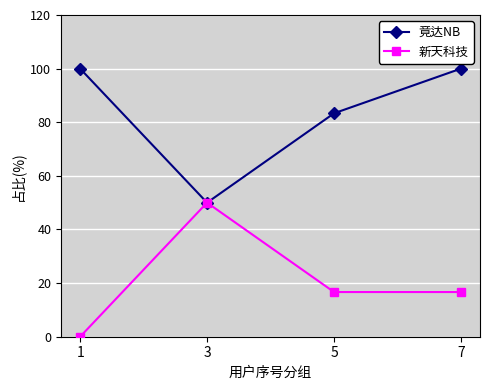

The 竟达NB series shows 37.3 at 1. True or false?

False